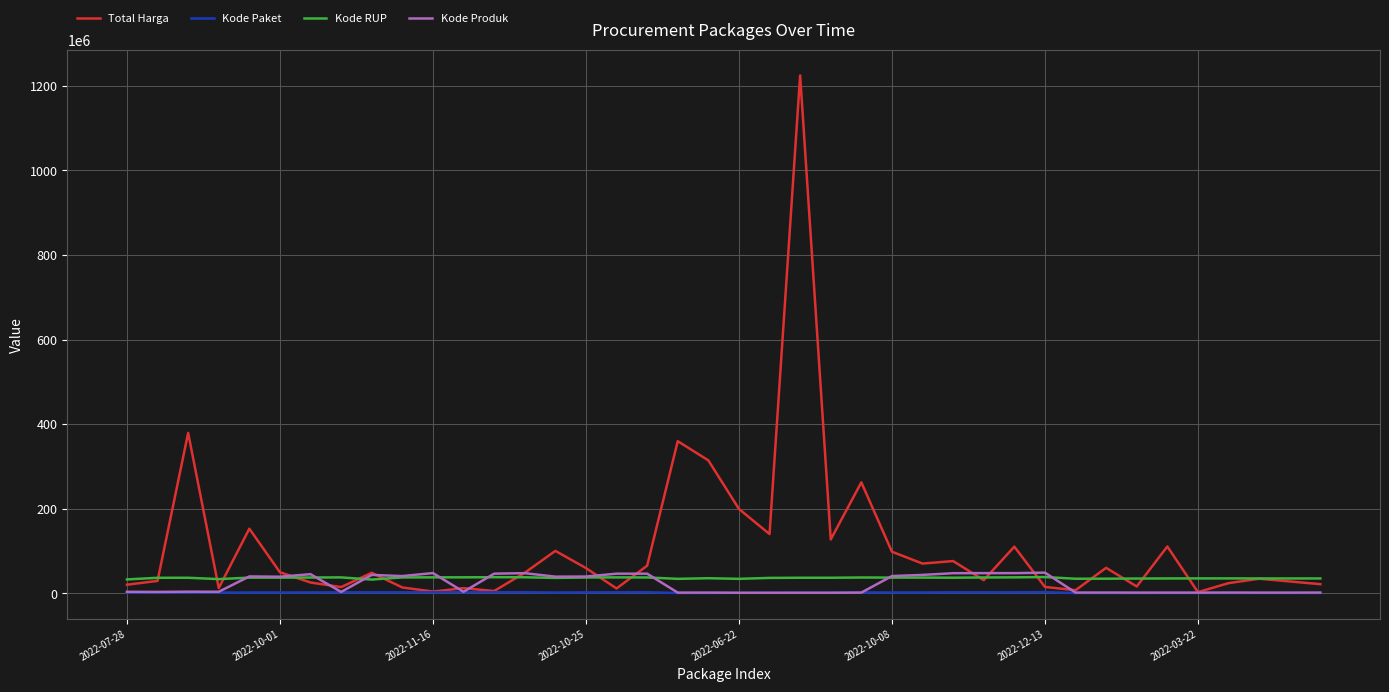

Which series has the largest total across all categories?

Total Harga